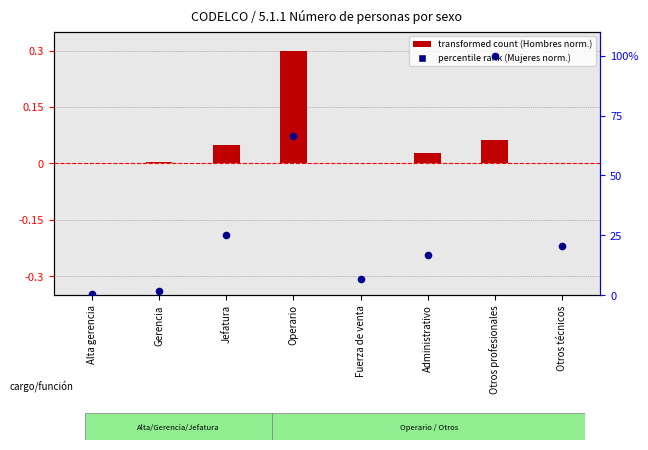

Between Otros profesionales and Gerencia, which is larger?

Otros profesionales